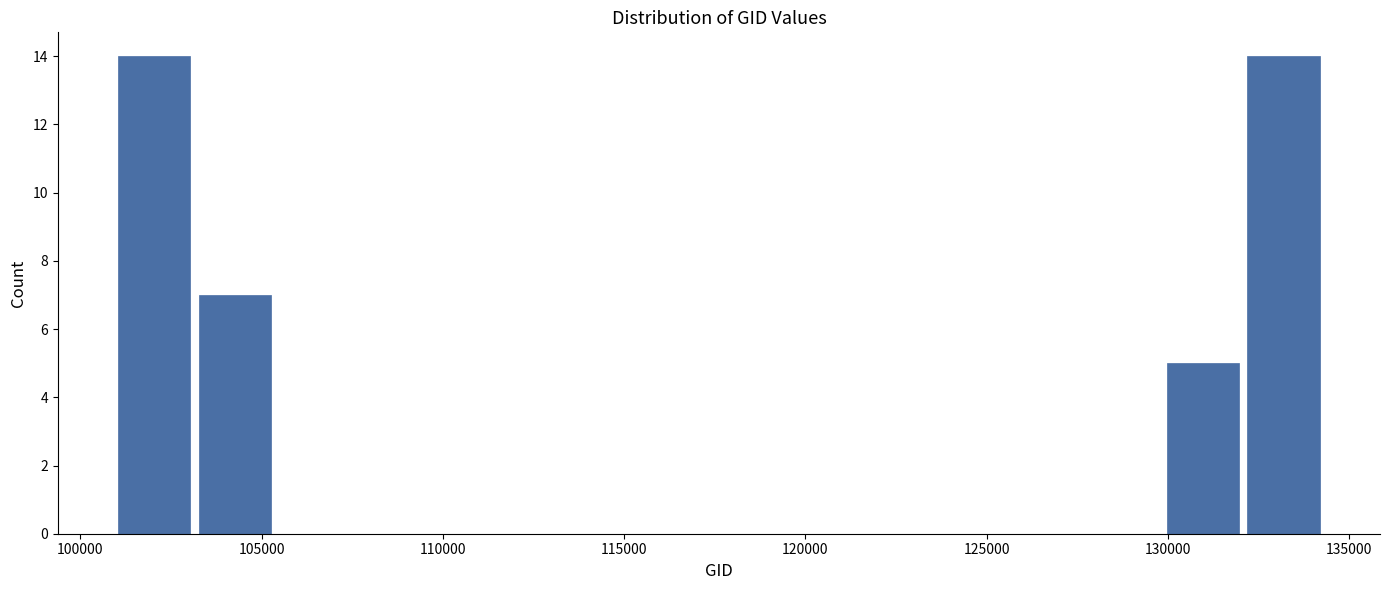

How tall is the bar that spans 101000 to 103000 on the x-axis? Neither the bar edges nor the heights are printed on the chart, so give them approximately, as read against the axes.

14